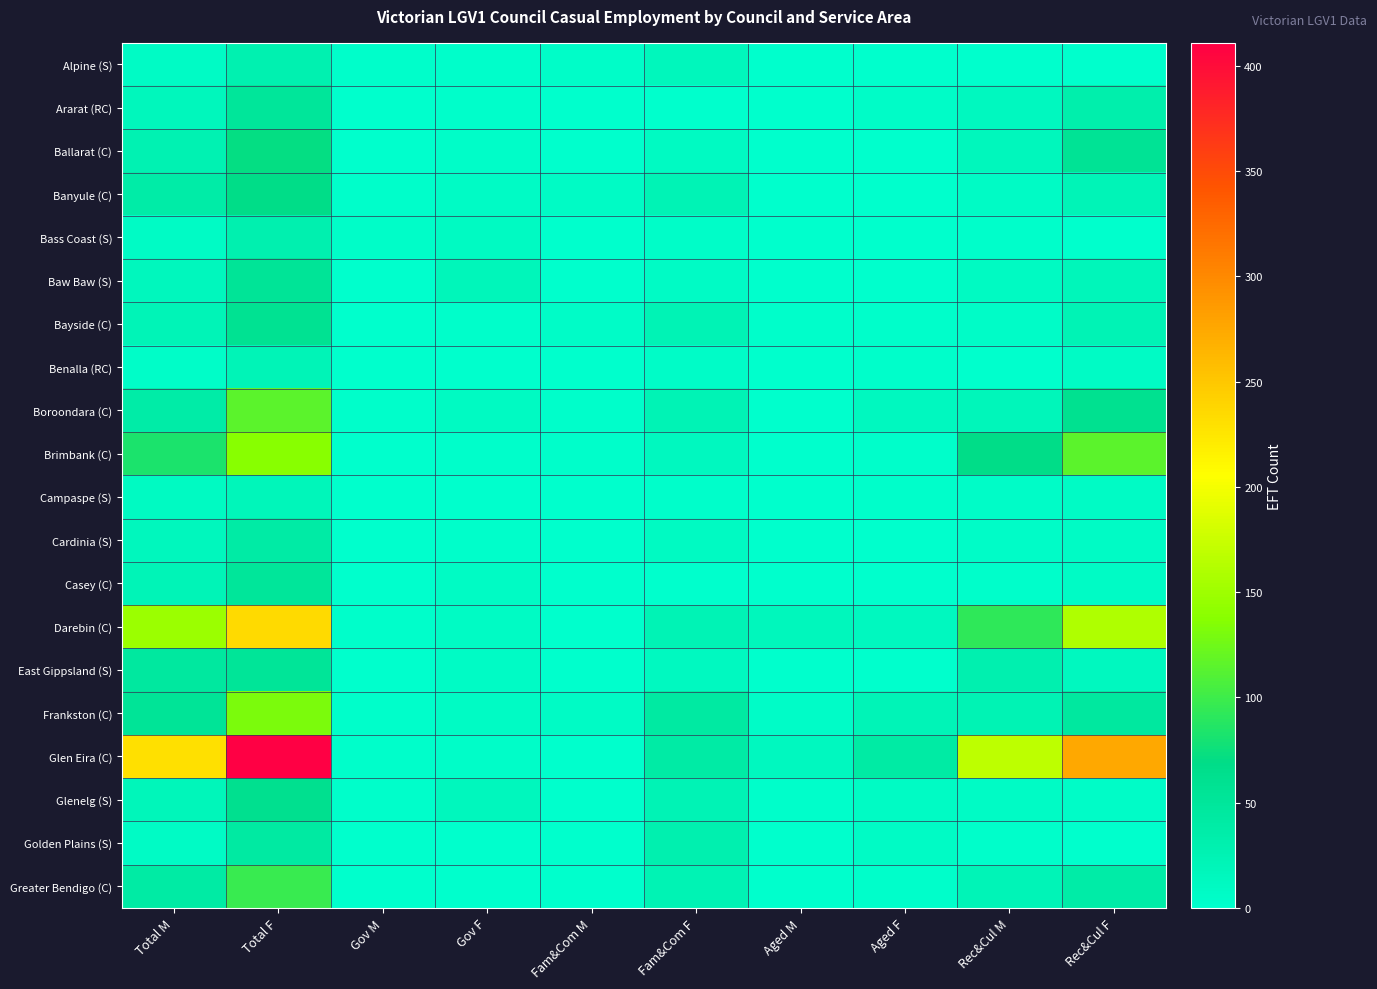

What is the spread (max minus min) of values at Gov F?

19